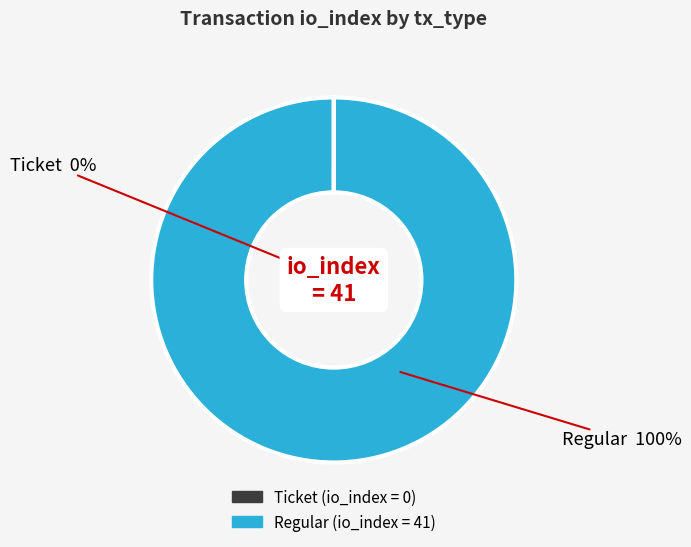

Rank the categories by value from lowest to highest.

Ticket, Regular